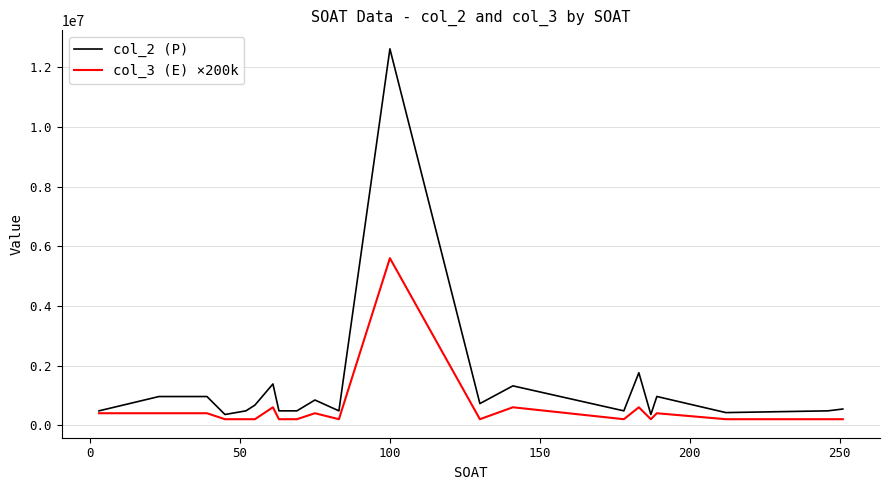

What are all the series names shown in the legend?

col_2 (P), col_3 (E) ×200k